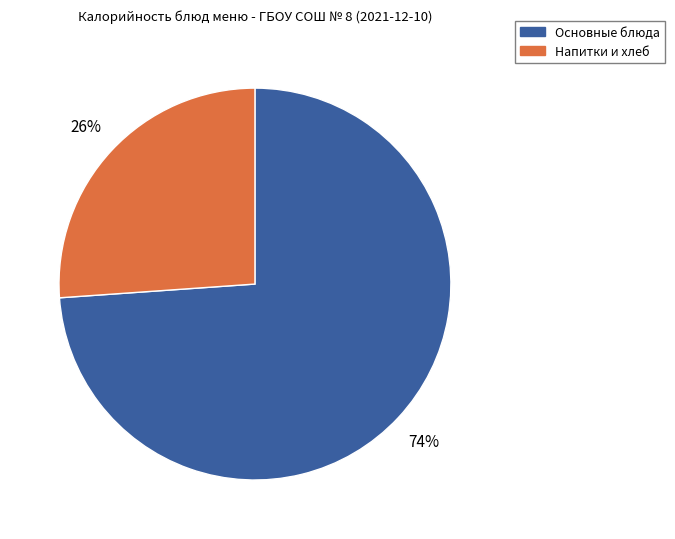

To the nearest percent, what is the average slice percentage?

50%